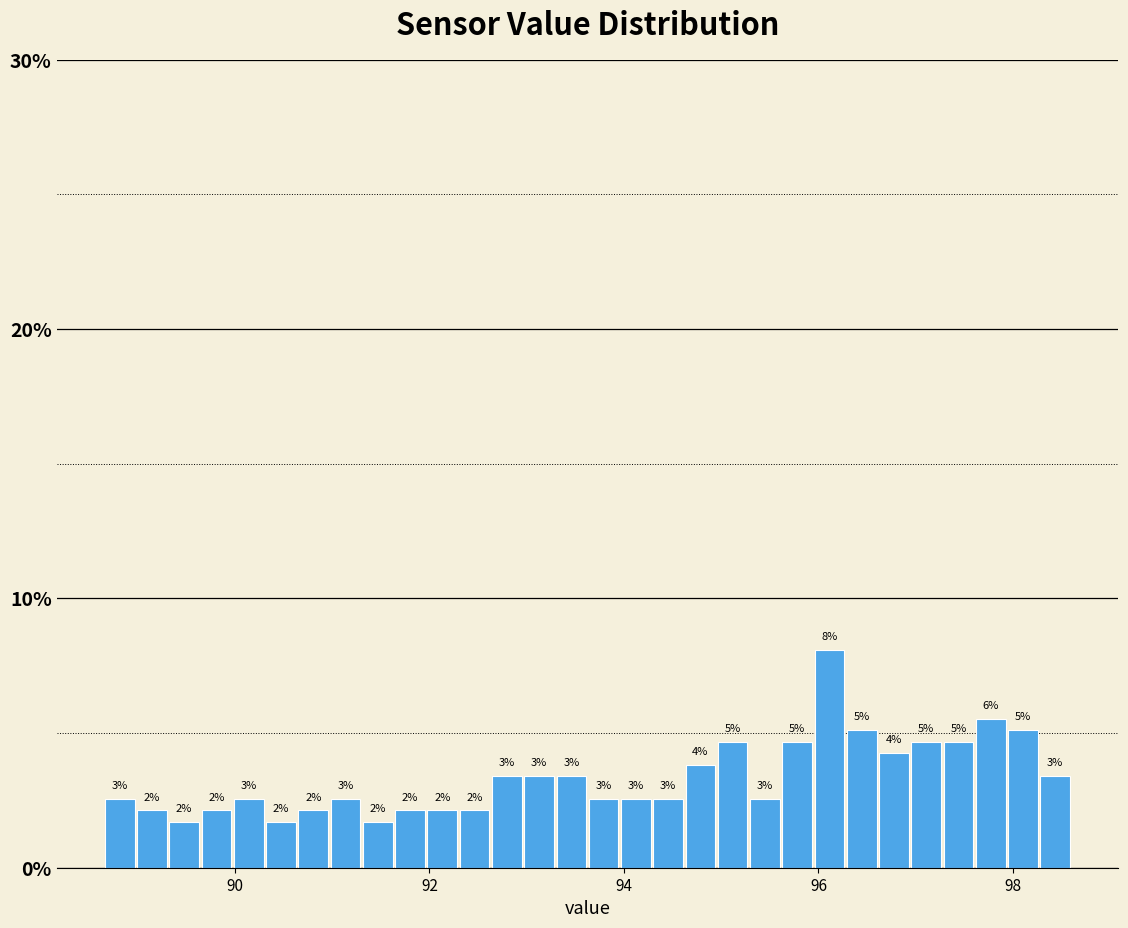

Read against the x-axis, roughly where is the centre of the tallest bar?

96.2